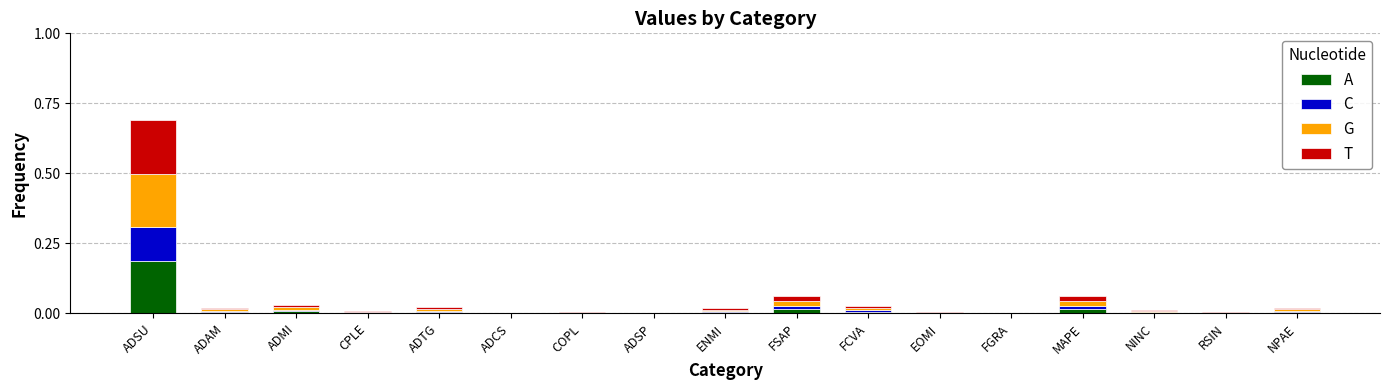

Are the bars grouped side by side (vs. stacked)?

No